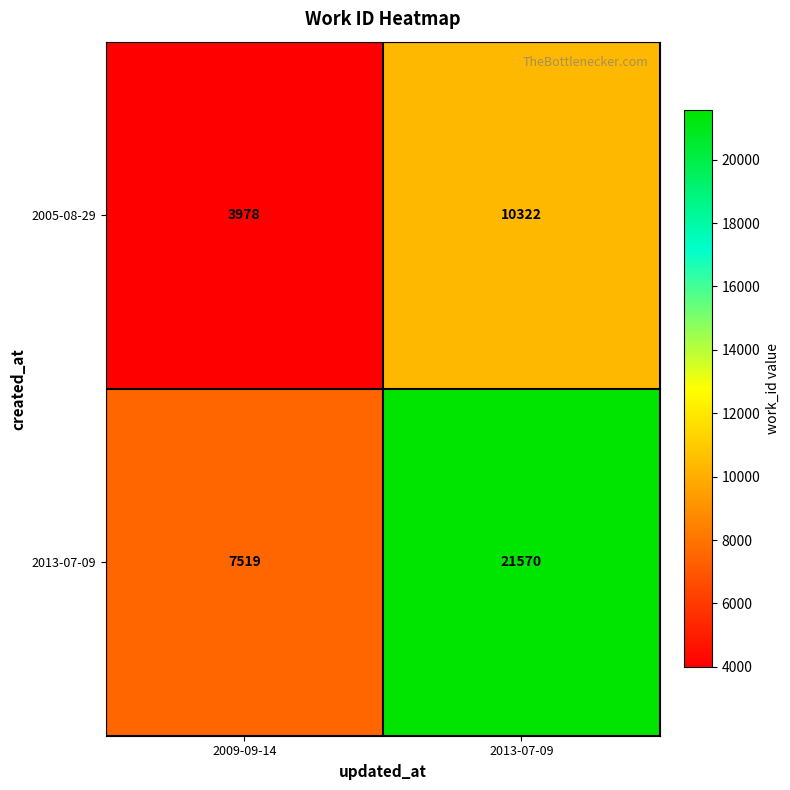

At which label is 2005-08-29 closest to 7150?

2009-09-14